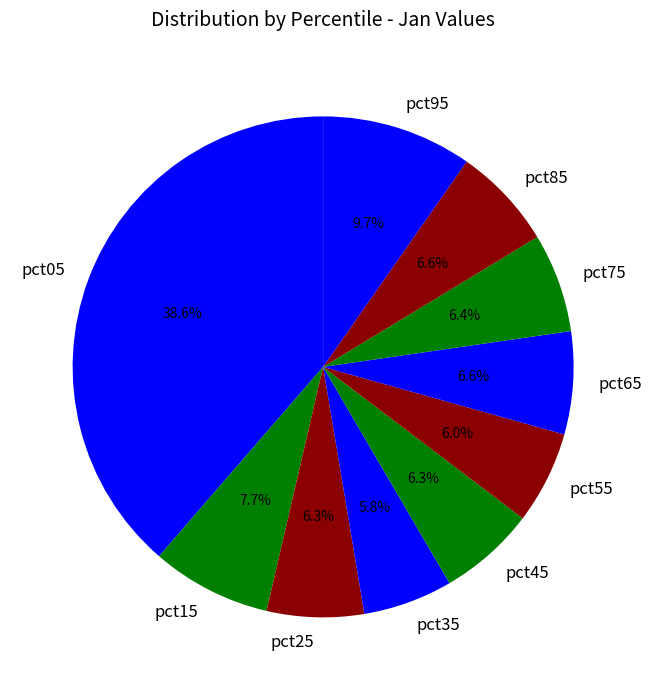

What is the largest slice in the pie chart?

pct05